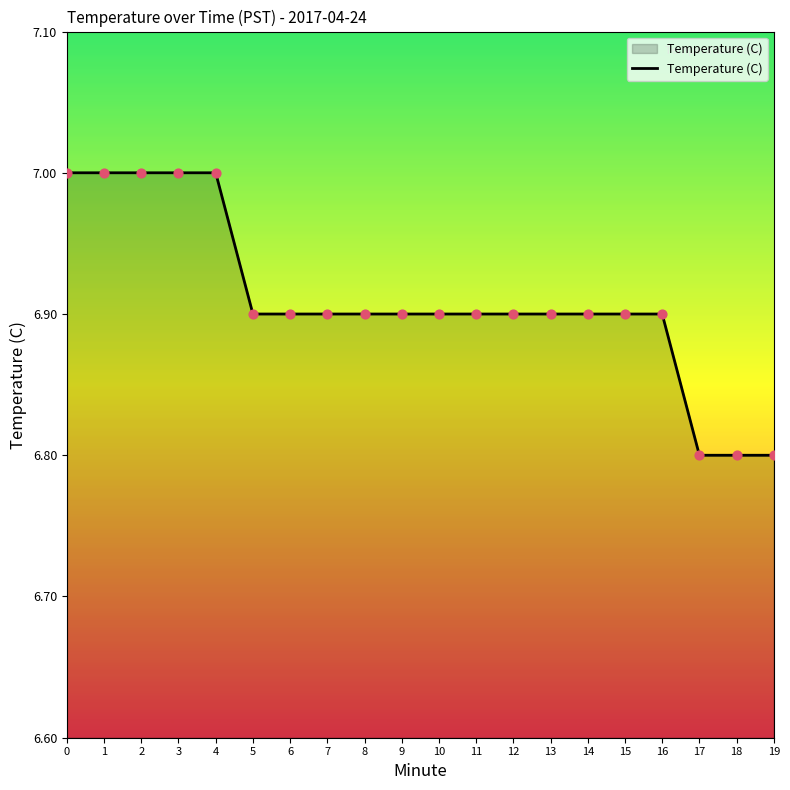

Between 2 and 6, which is larger?

2